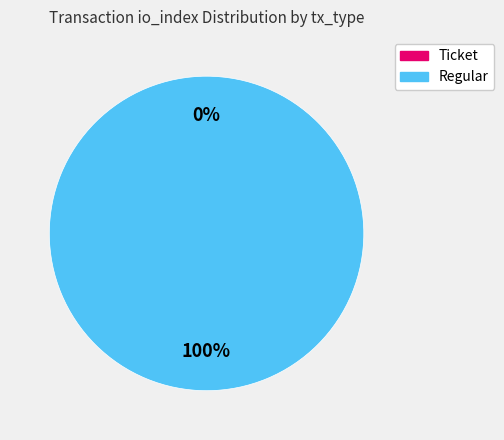

Which slice is the smallest?

Ticket